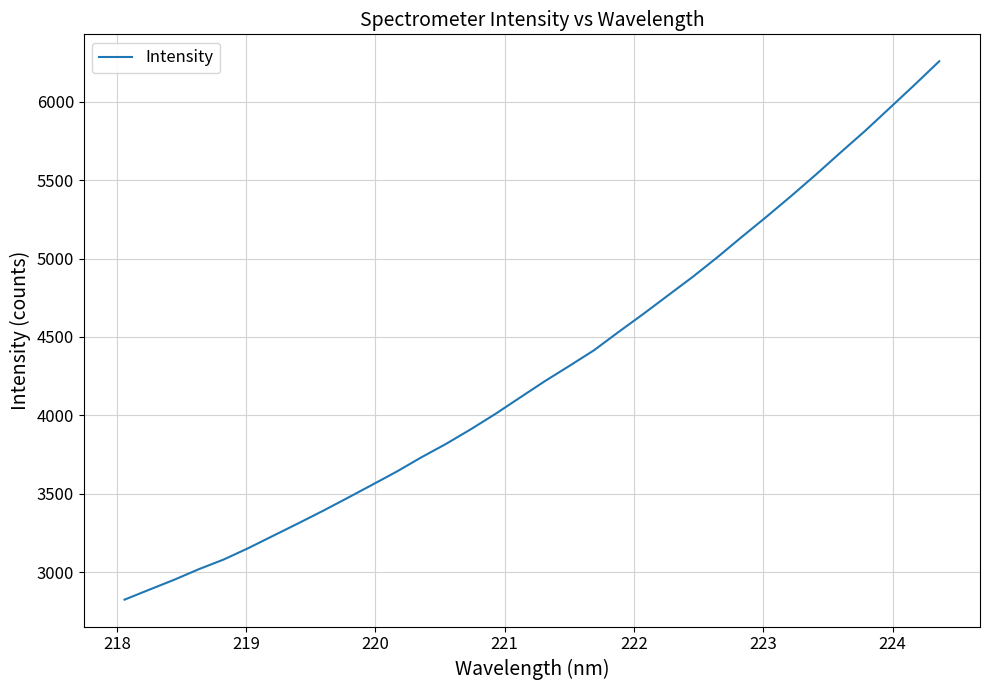

What is the minimum value shown in the chart?

2826.3